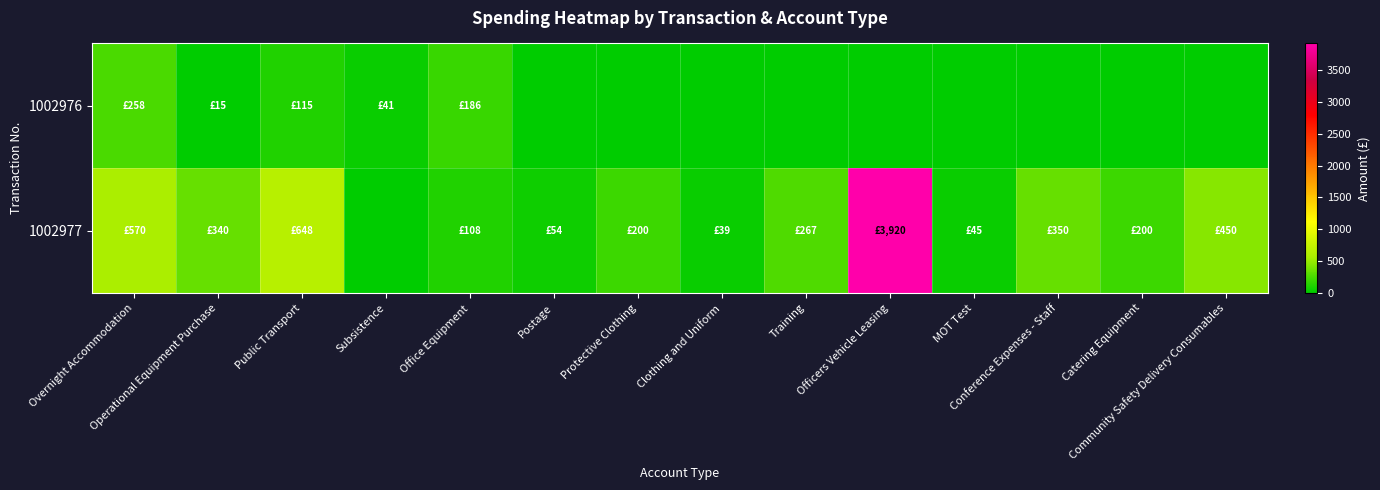

At how many categories does at least one series exceed 225?

7